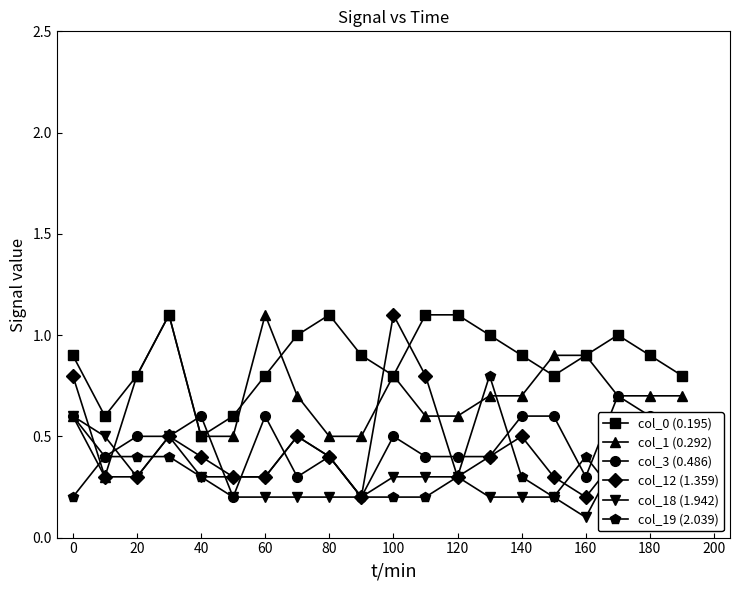

At which label is col_0 (0.195) closest to 0?

40